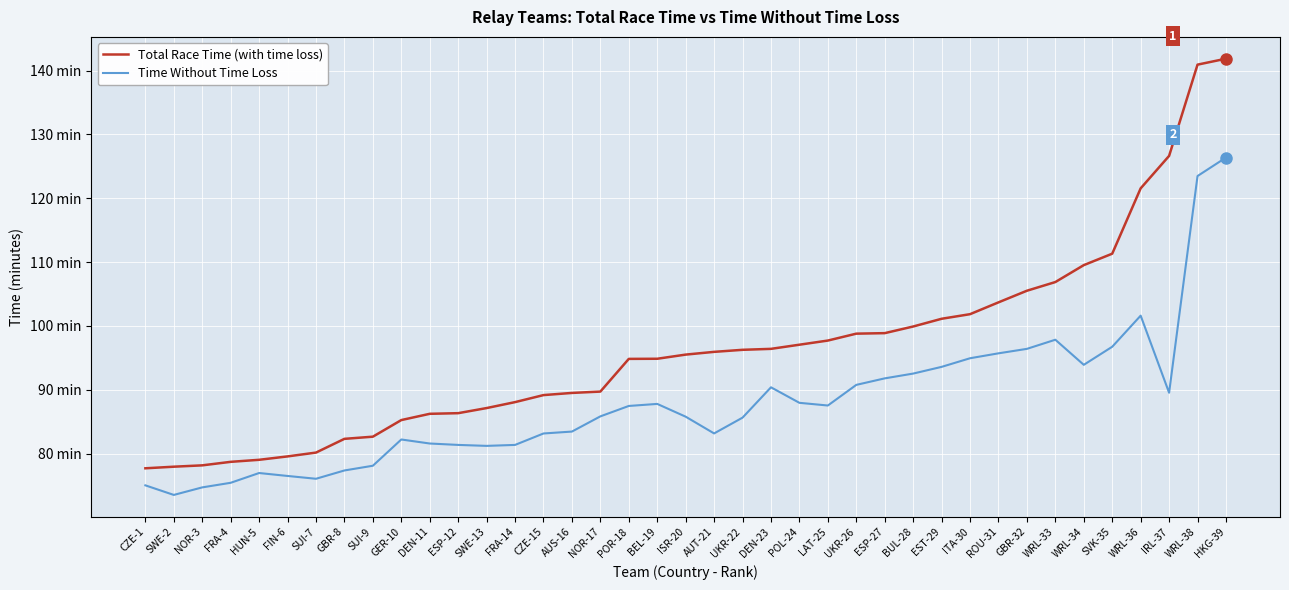

How many interior local valleys does the Time Without Time Loss series have?

7